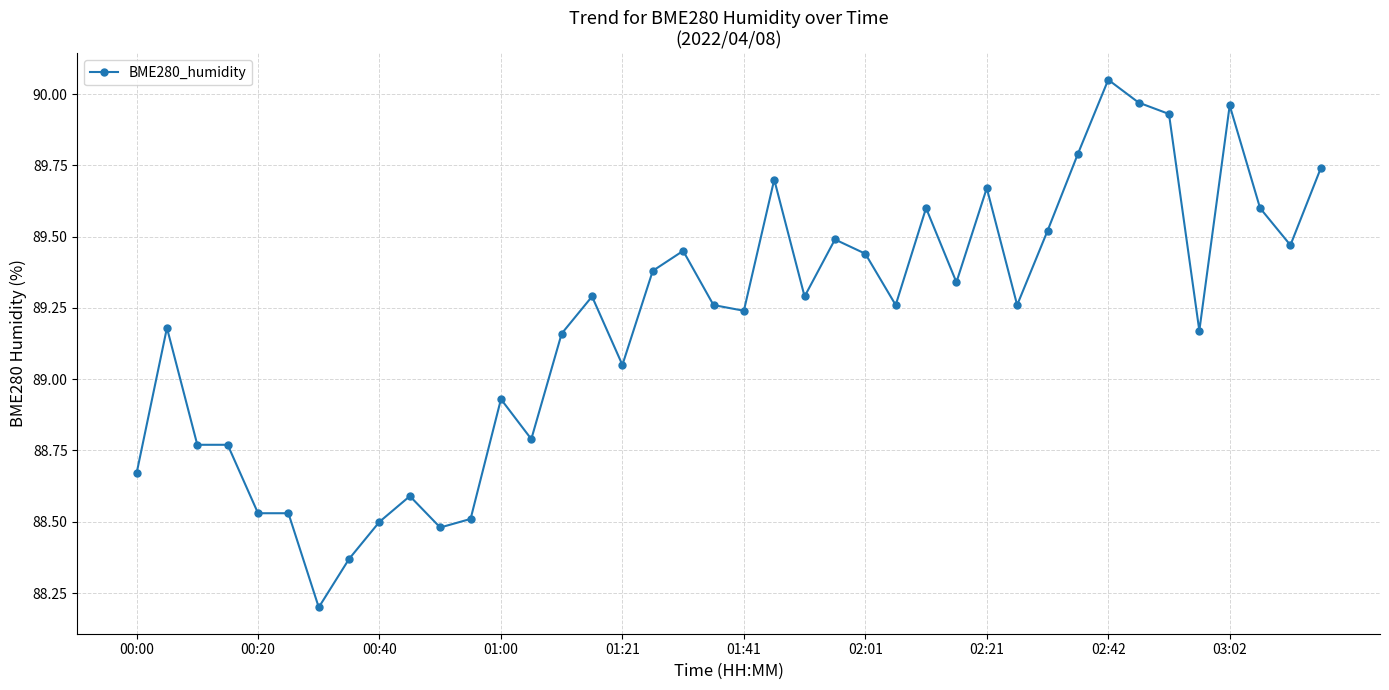

What is the smallest value displayed?

88.2